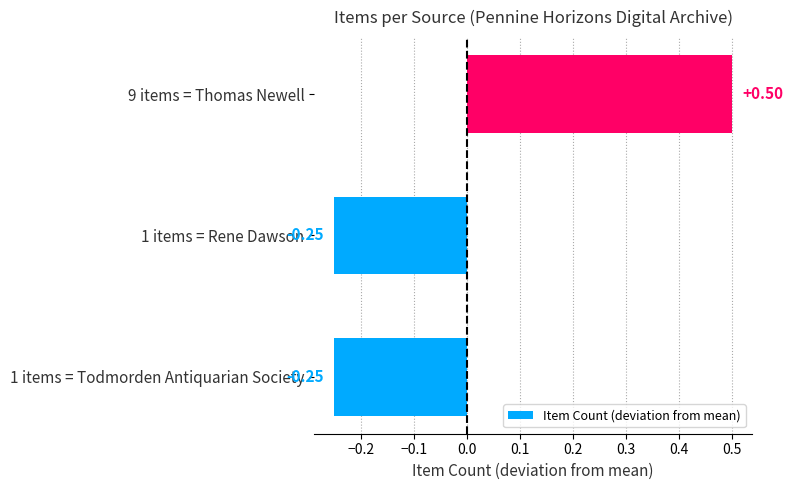

Between 9 items = Thomas Newell and 1 items = Todmorden Antiquarian Society, which is larger?

9 items = Thomas Newell